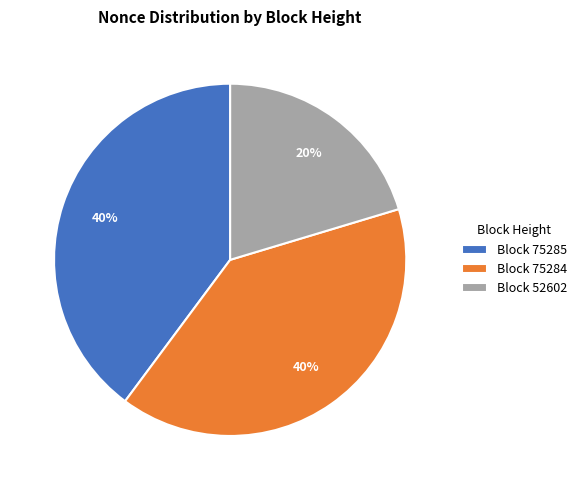

To the nearest percent, what portion does Block 75284 represent?

40%